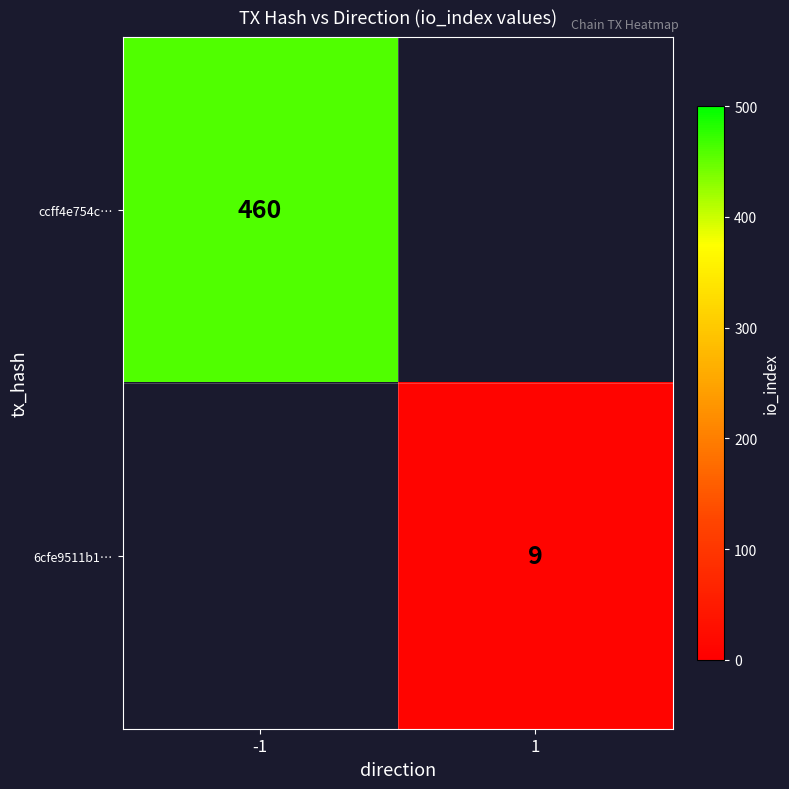

What is the spread (max minus min) of values at 1?

9